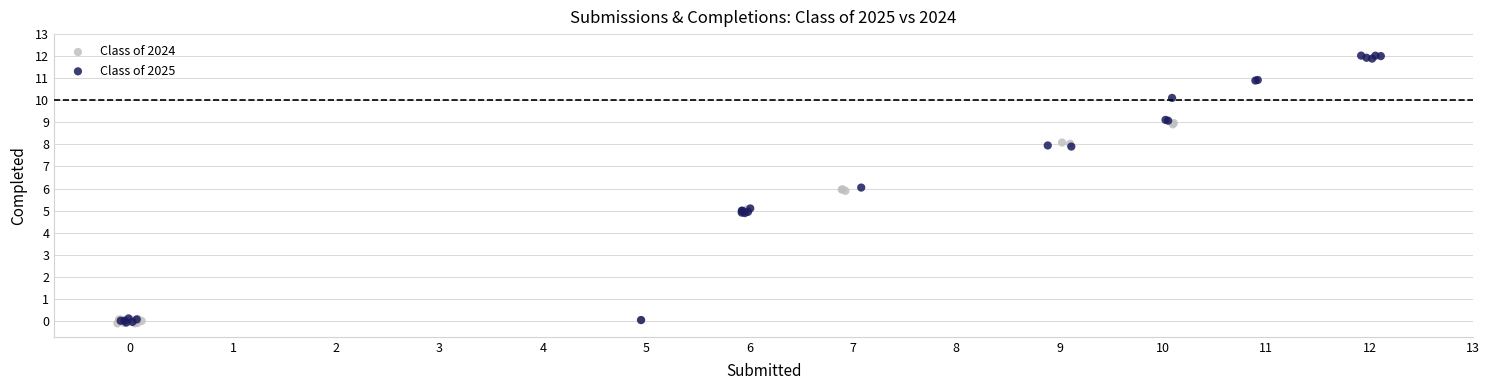

Which series has the largest Y range (max minus min)?

Class of 2025